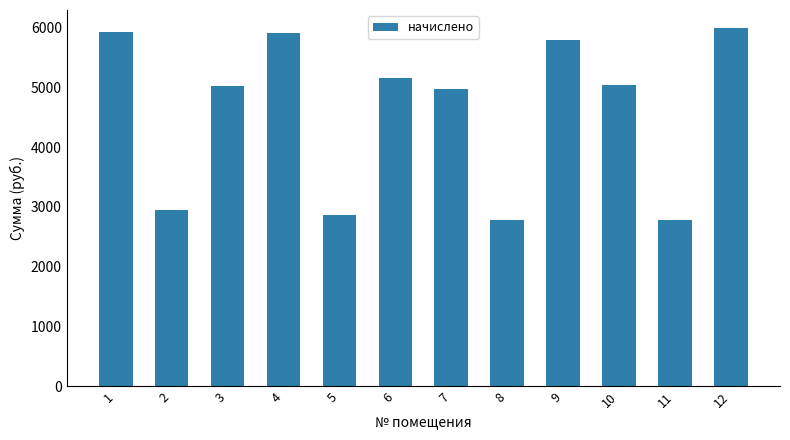

What is the value of the 1st bar from the left?

5921.8